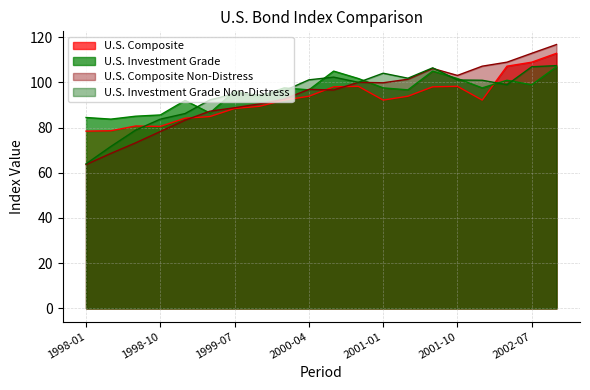

What is the label of the 6th point from the right?

2001-07